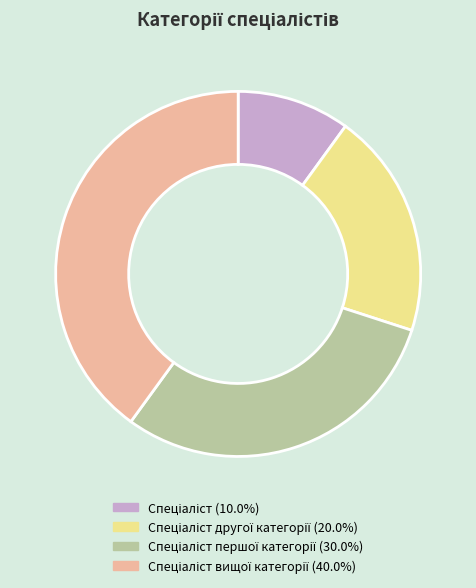

Is there a majority slice in this chart?

No